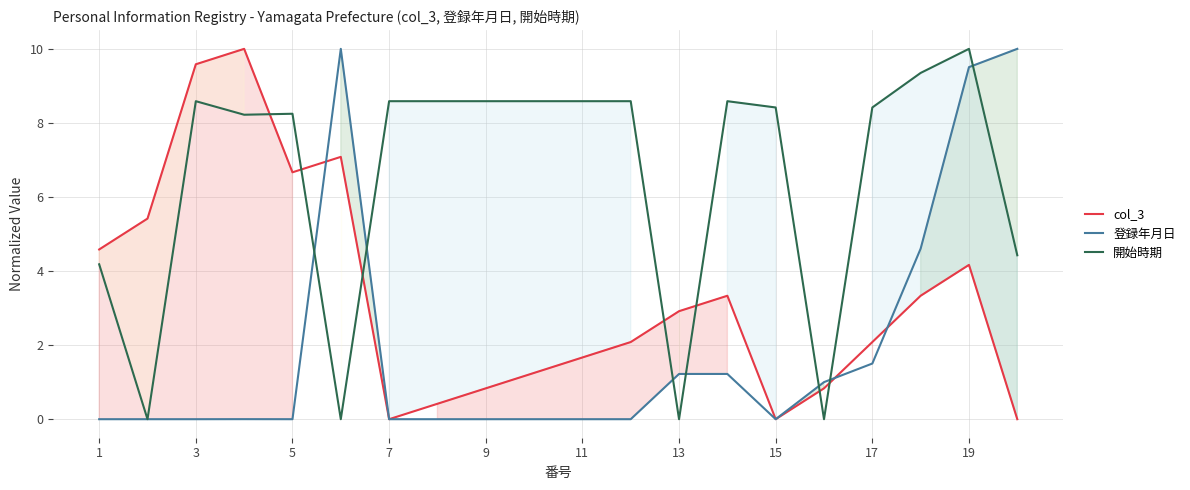

What is the sum of all 開始時期 values?

130.0